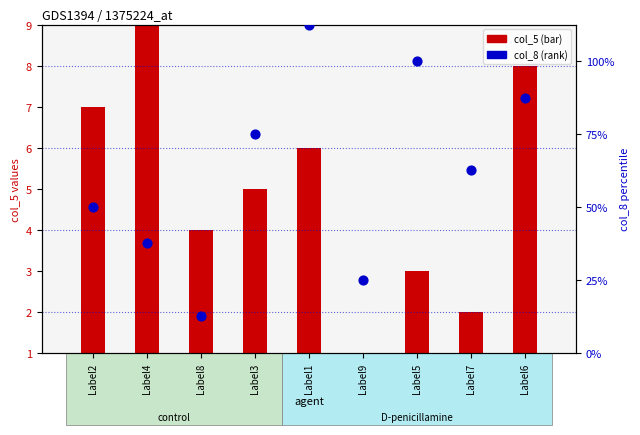

Which series has the largest Y range (max minus min)?

col_5 (bar)